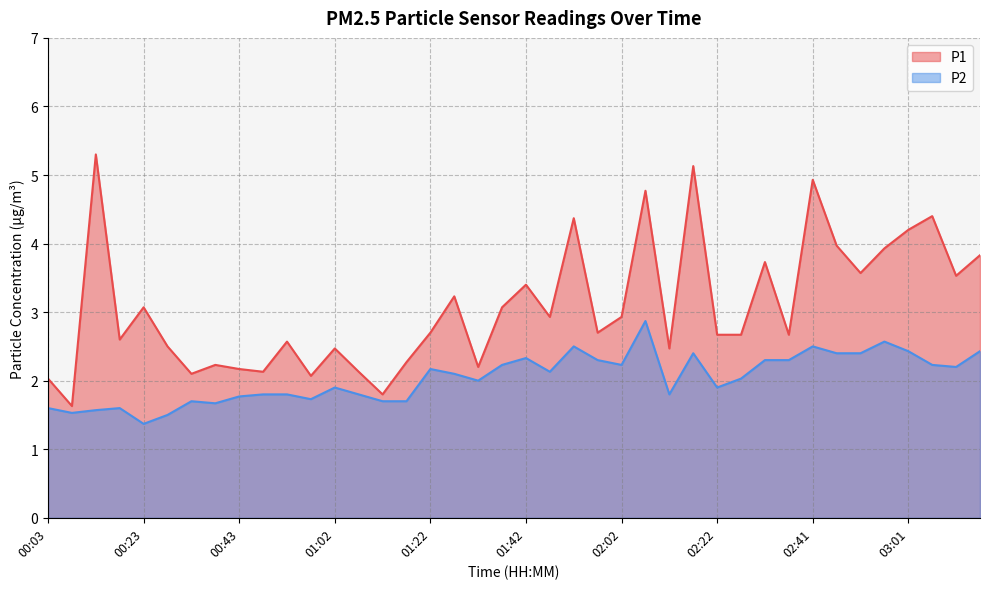

What is the sum of all P1 values?

123.1